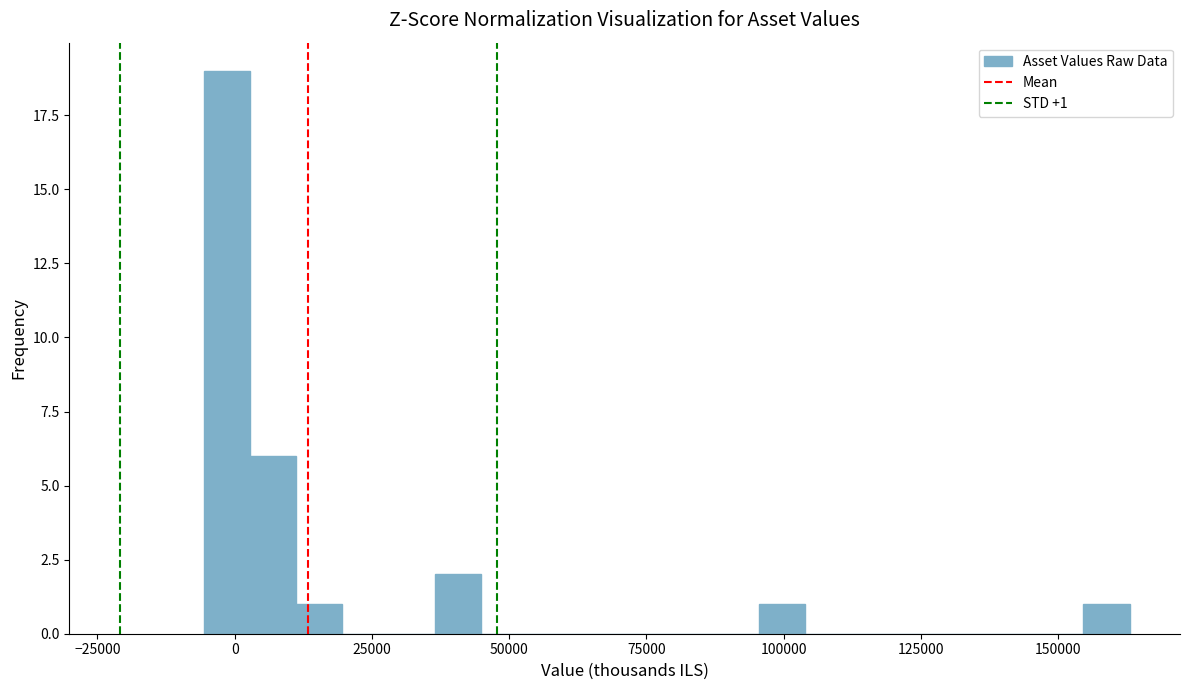

Around what value on the x-axis is the tallest bar? Give the approximate position of its centre, as read against the axis.

0